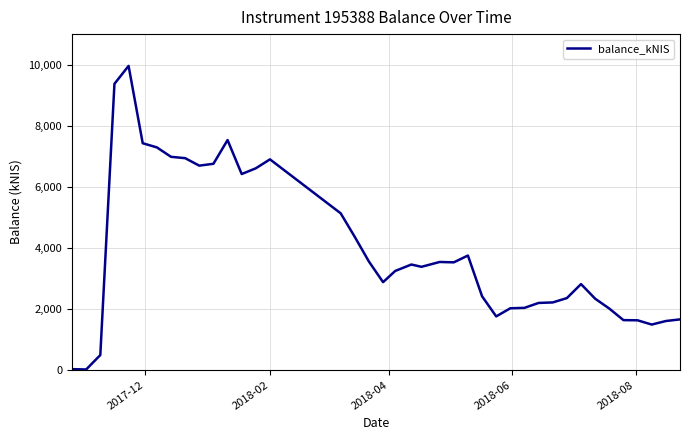

Is this an area chart (filled region under the line)?

No